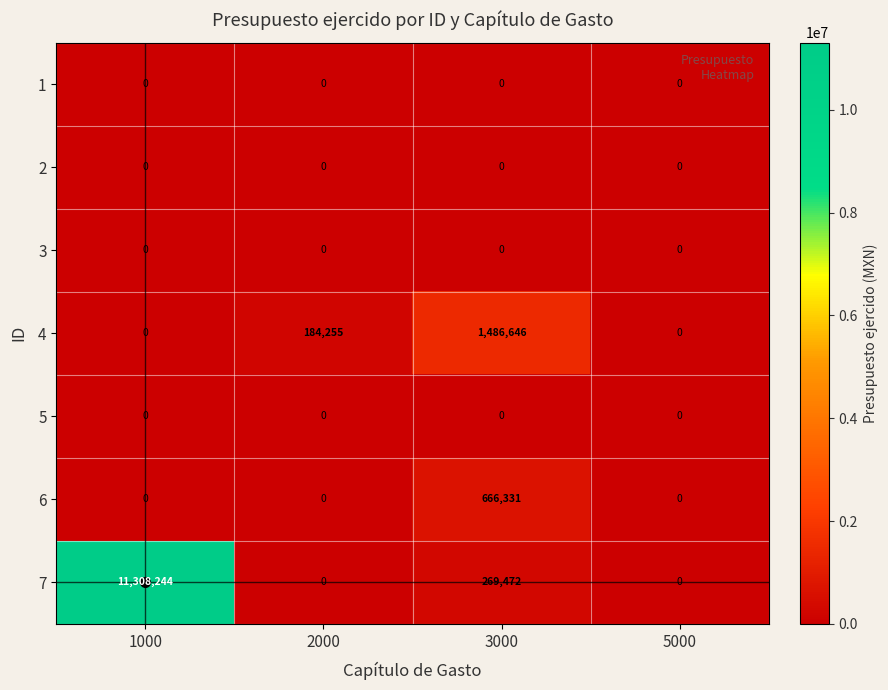

At how many categories does at least one series exceed 6036041?

1